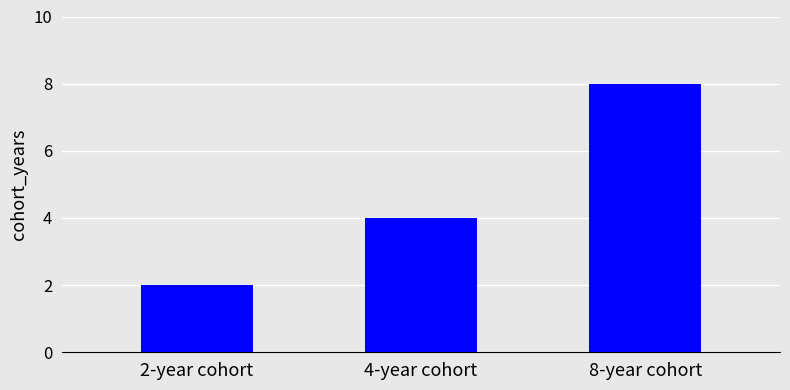

What is the smallest value displayed?

2